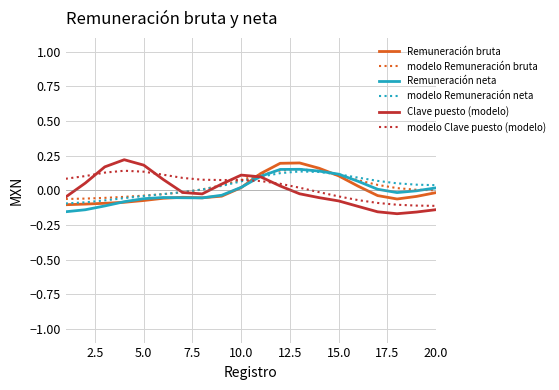

After their last crossing, which series has the higher values: Remuneración bruta or Clave puesto (modelo)?

Remuneración bruta